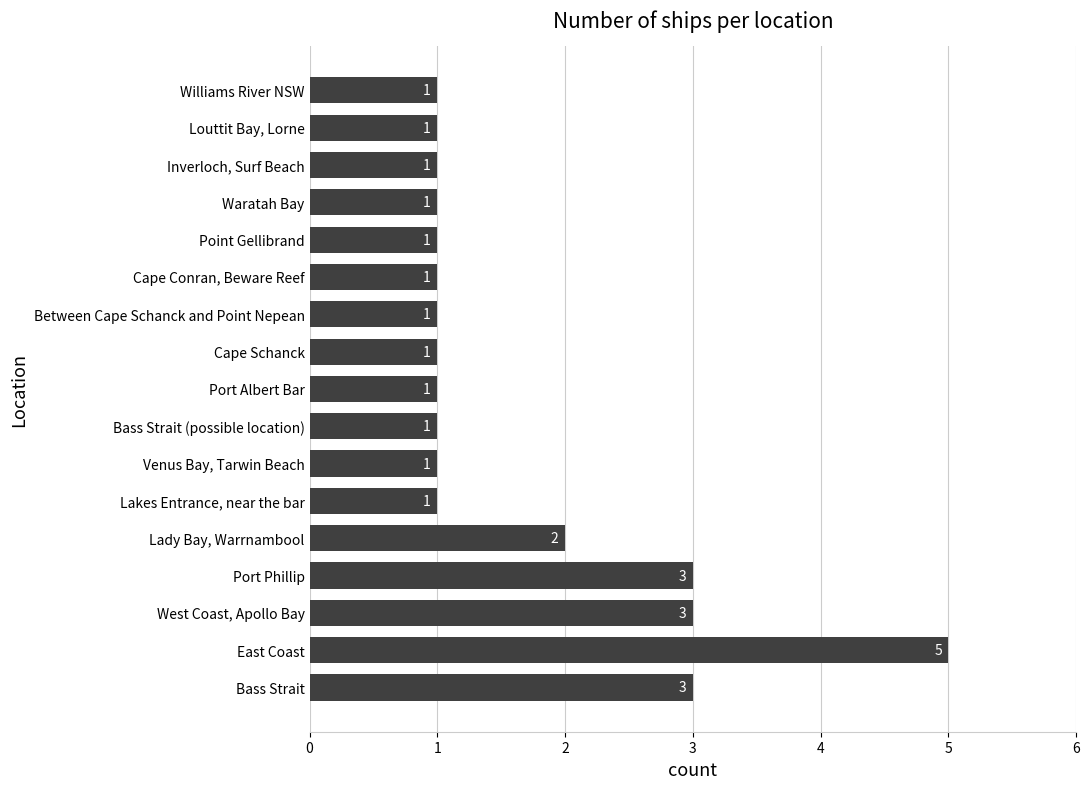

True or false: the data shows 1 at Venus Bay, Tarwin Beach.

True